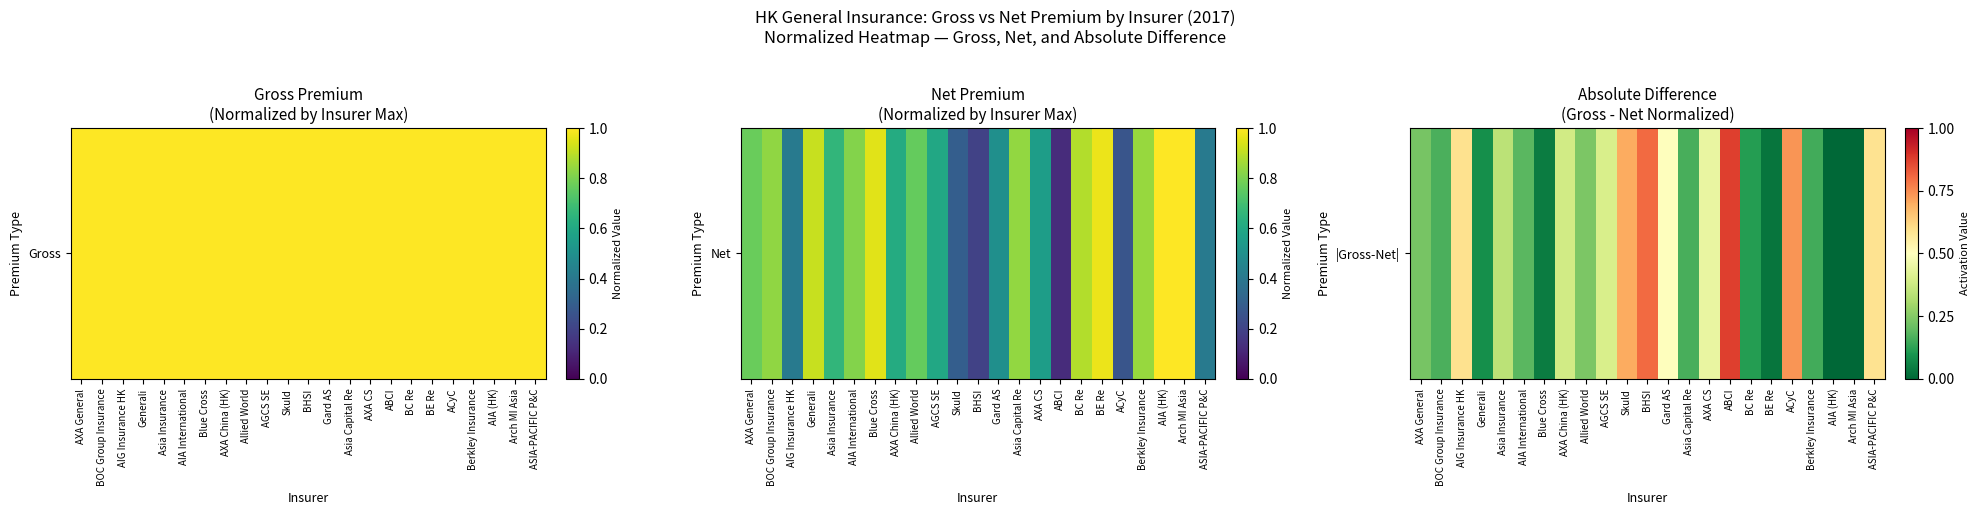

Reading left to right, what are all the values shown in this chart?

AXA General=0.2	BOC Group Insurance=0.2	AIG Insurance HK=0.6	Generali=0.1	Asia Insurance=0.3	AIA International=0.2	Blue Cross=0.0	AXA China (HK)=0.4	Allied World=0.2	AGCS SE=0.4	Skuld=0.7	BHSI=0.8	Gard AS=0.5	Asia Capital Re=0.2	AXA CS=0.4	ABCI=0.9	BC Re=0.1	BE Re=0.0	ACyC=0.7	Berkley Insurance=0.2	AIA (HK)=0.0	Arch MI Asia=0.0	ASIA-PACIFIC P&C=0.6